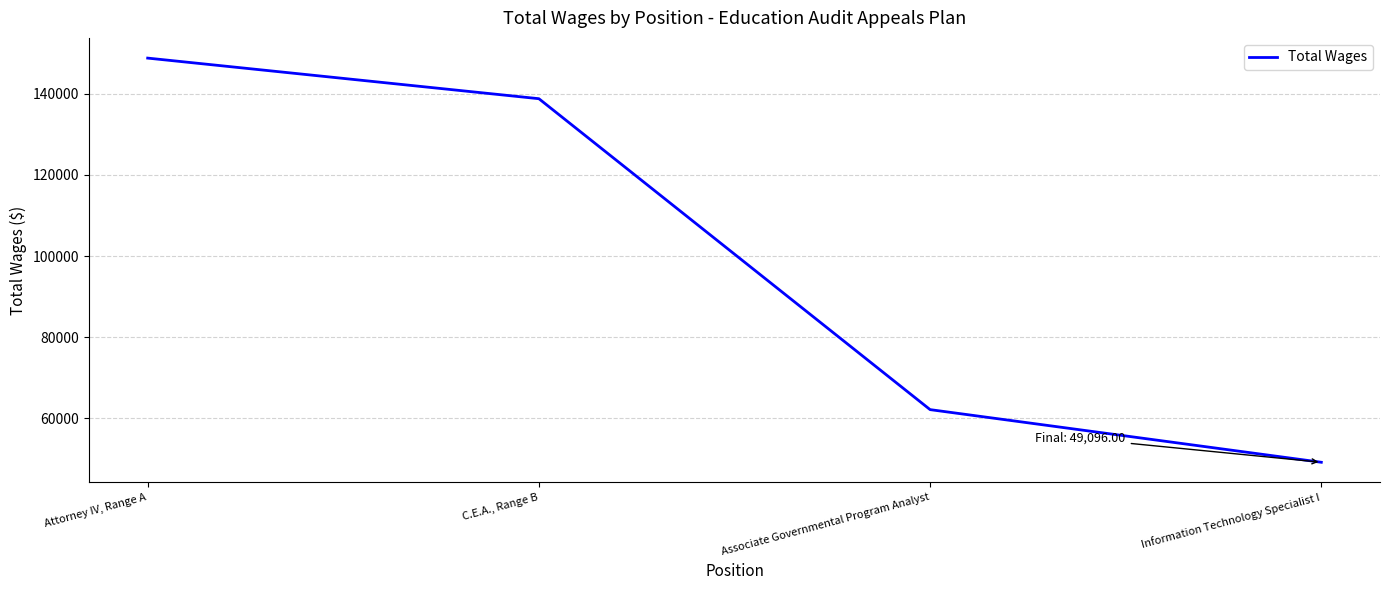

At which category does the chart reach its minimum across all series?

Information Technology Specialist I